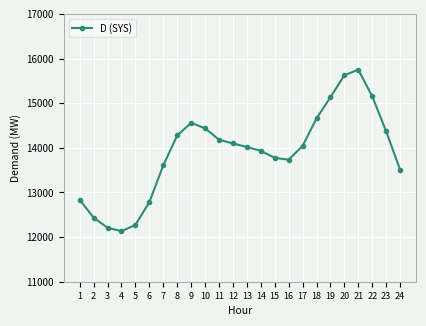

Which category has the highest value across all series?

21